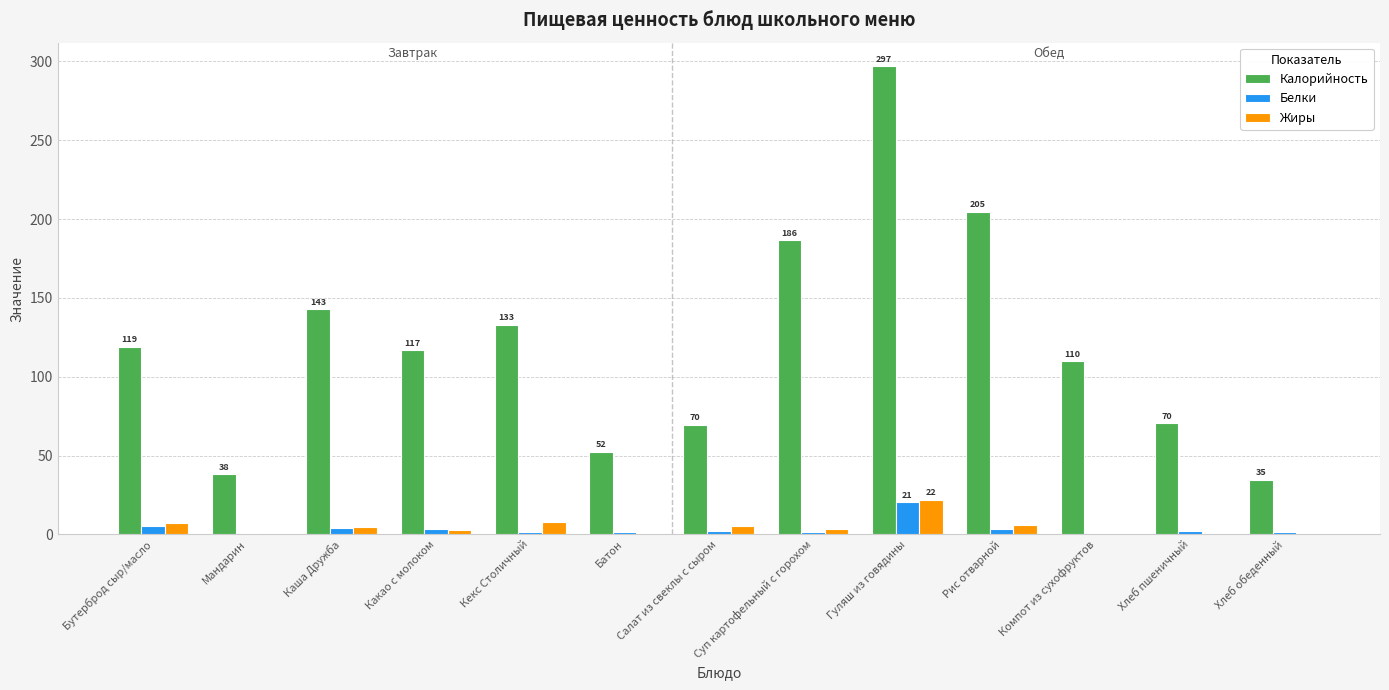

Read the Белки value at Салат из свеклы с сыром.

1.9